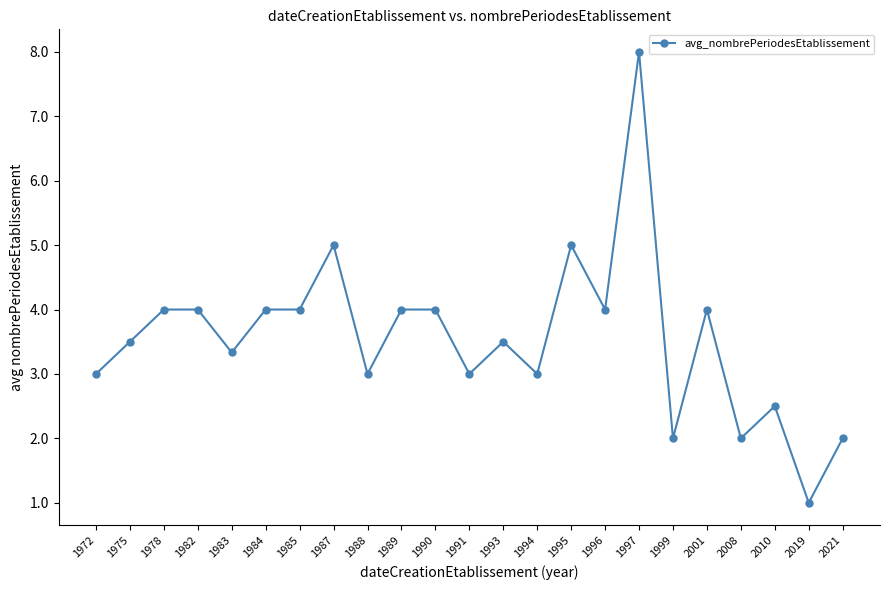

Is it true that the value at 1985 is 6.8?

False